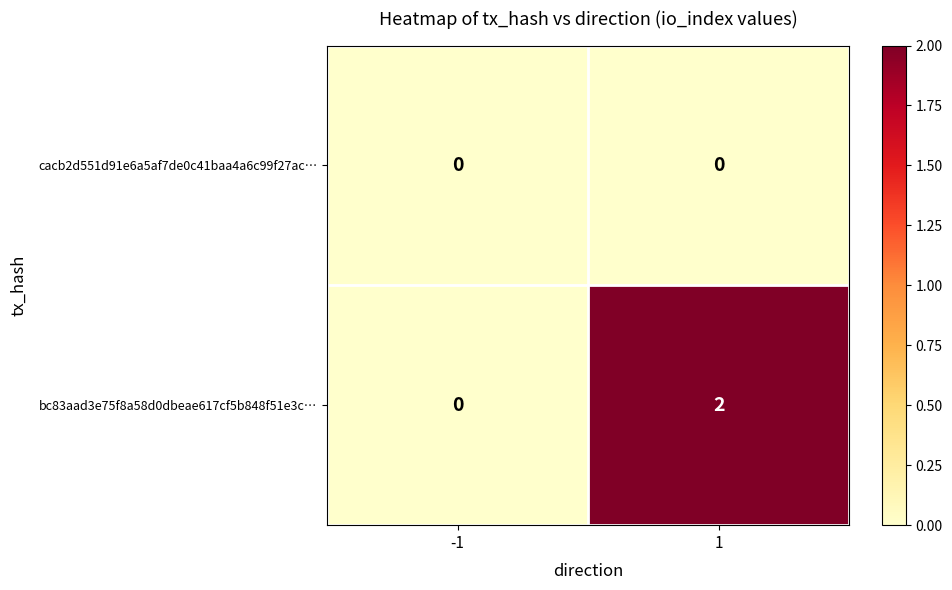

What is the spread (max minus min) of values at 1?

2